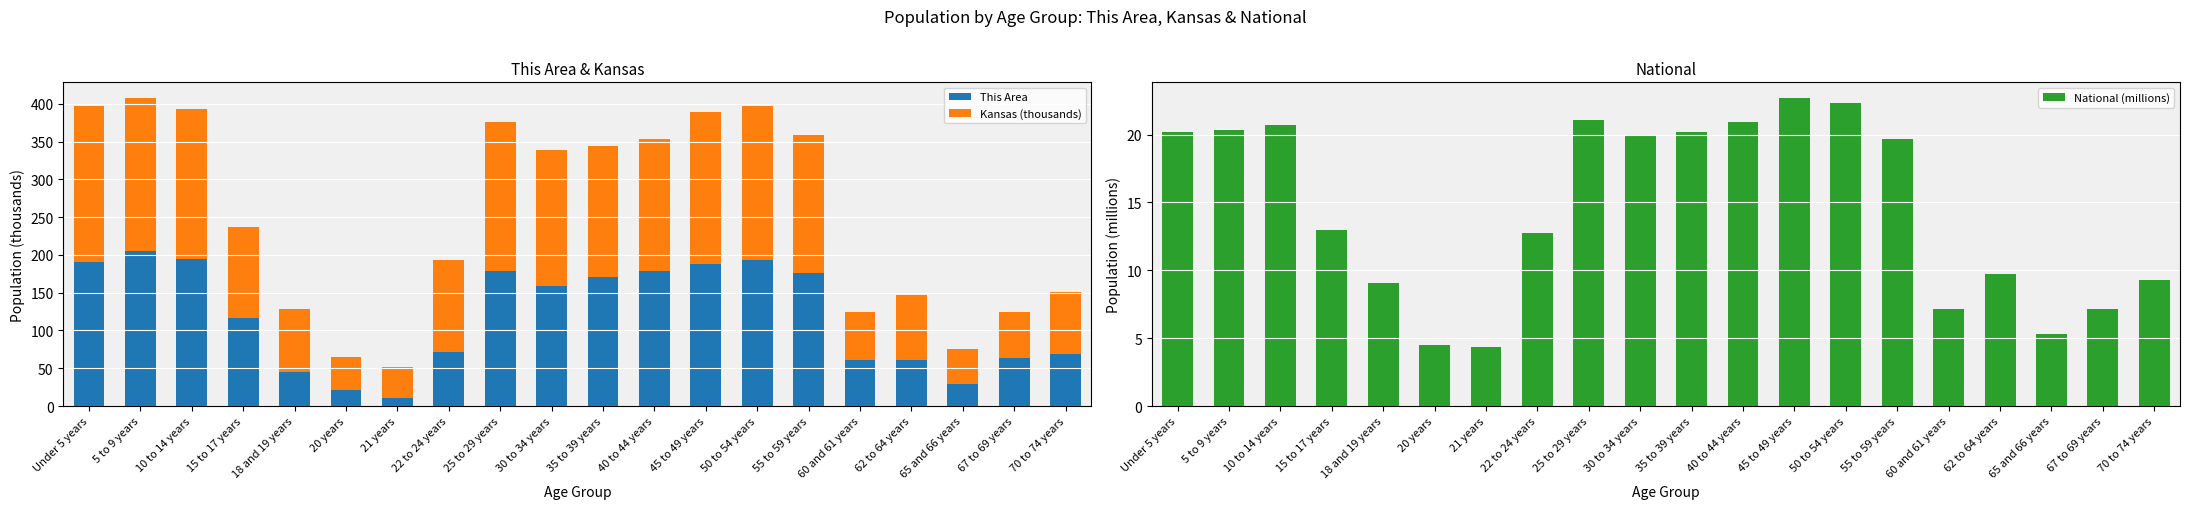

What are all the series names shown in the legend?

This Area, Kansas (thousands), National (millions)